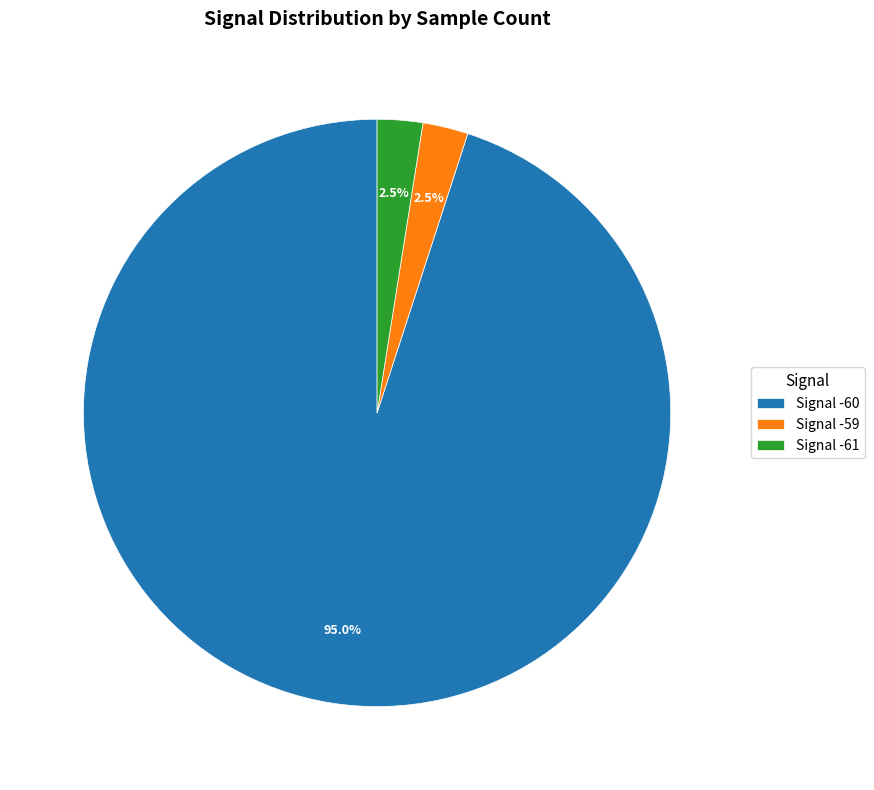

Is there a majority slice in this chart?

Yes